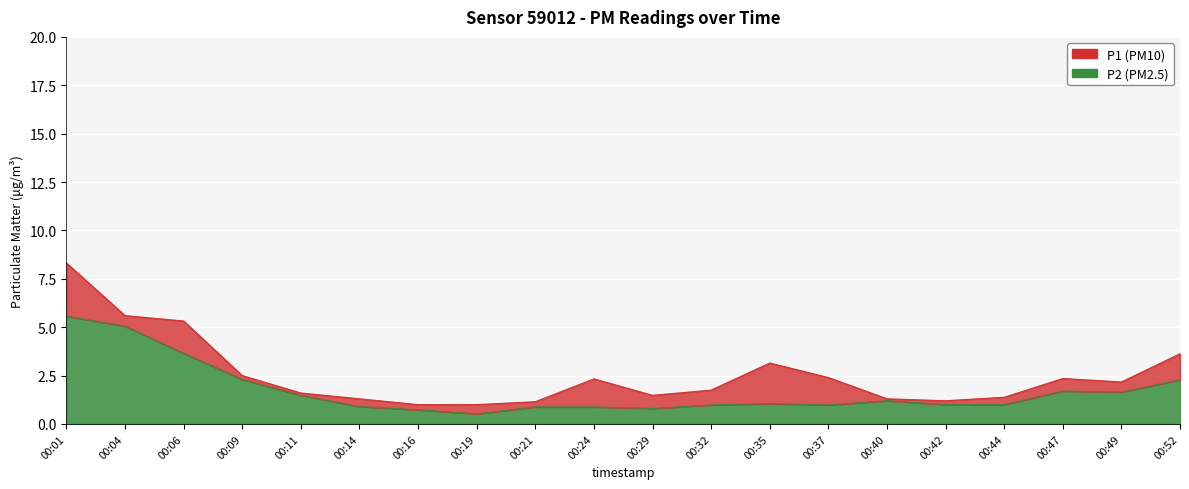

Which series has the largest range (max minus min)?

P1